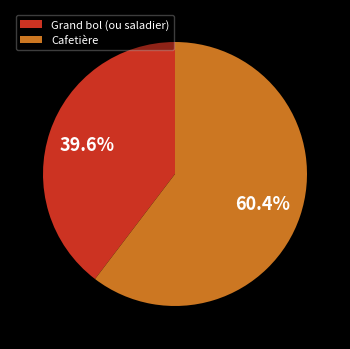

Which slice is the smallest?

Grand bol (ou saladier)